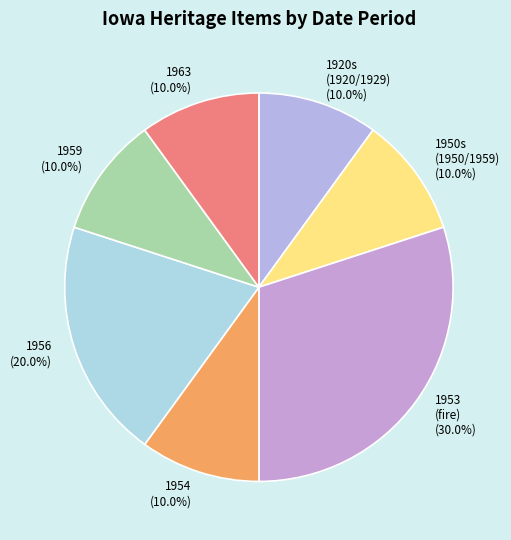

What portion of the pie excludes 1956?

80.0%